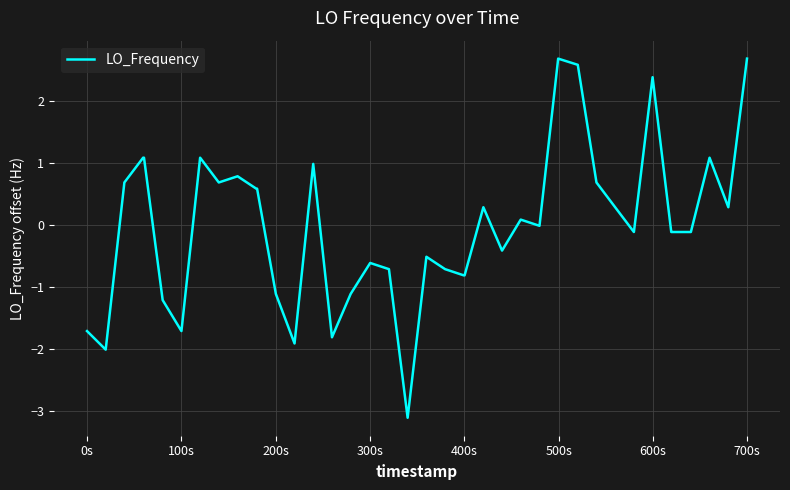

What is the smallest value displayed?

-3.1